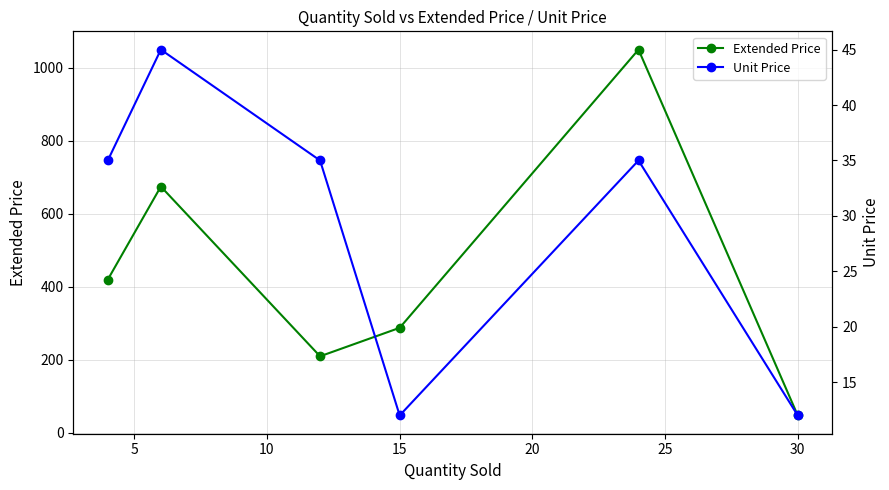

In Extended Price, how many points are lower than both neighbors (excluding endpoints)?

1